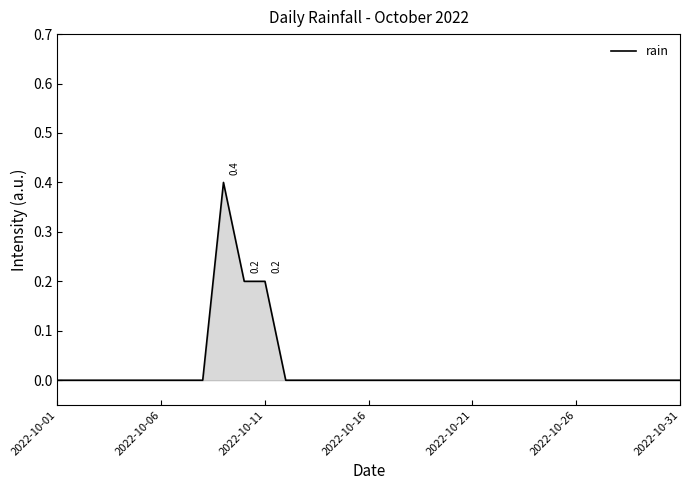

True or false: there are more than 0 points higher than both neighbors.

True